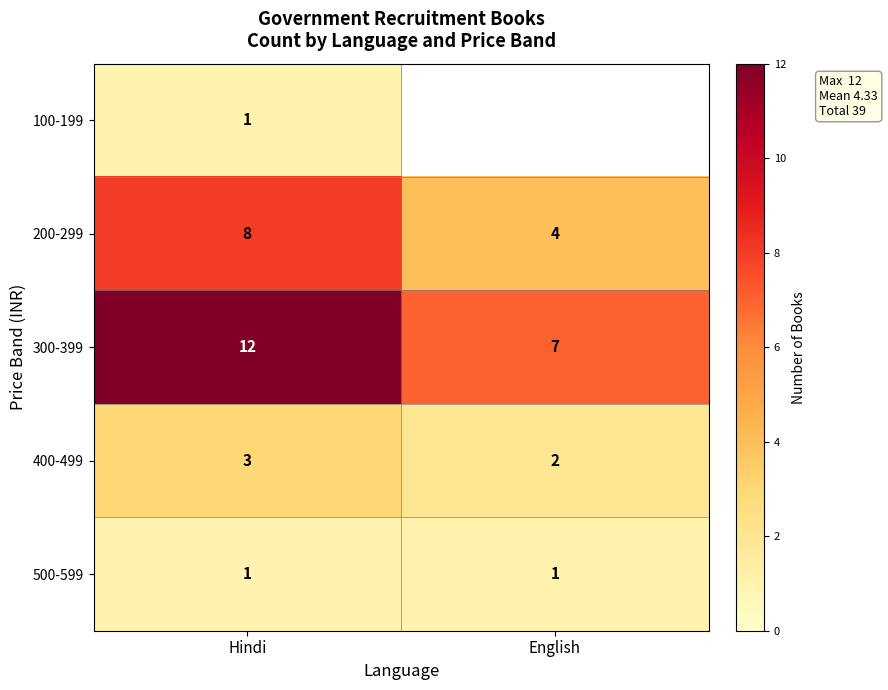

List the labels in order of 300-399 value, smallest first.

English, Hindi